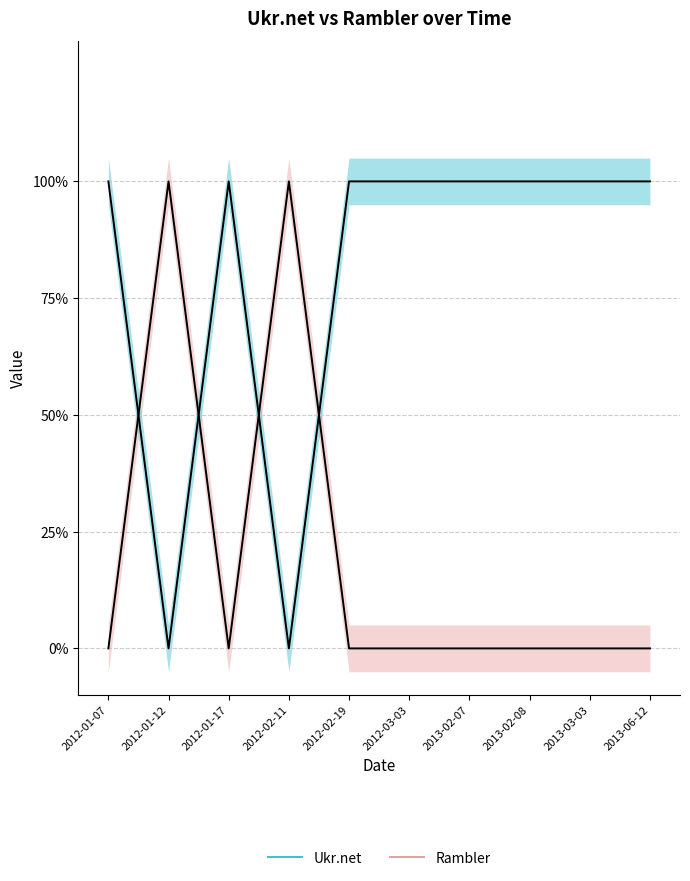

The Ukr.net series shows 1 at 2013-02-07. True or false?

True